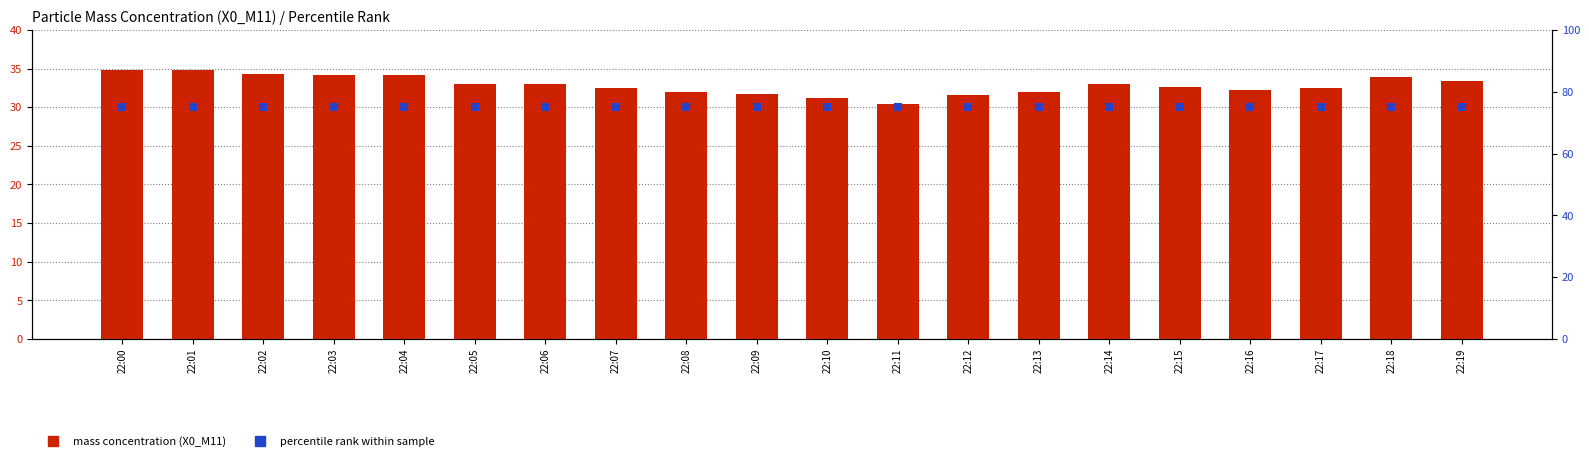

Which series has the widest spread of Y values?

X0_M11 (PM mass conc)